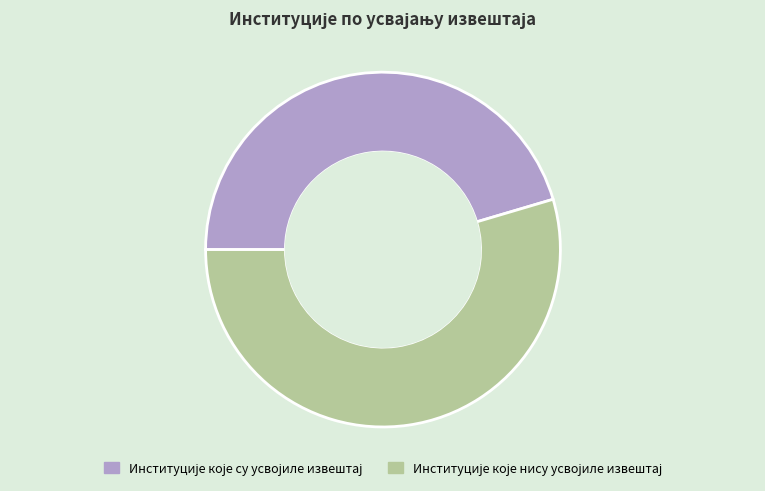

What is the largest slice in the pie chart?

Институције које нису усвојиле извештај